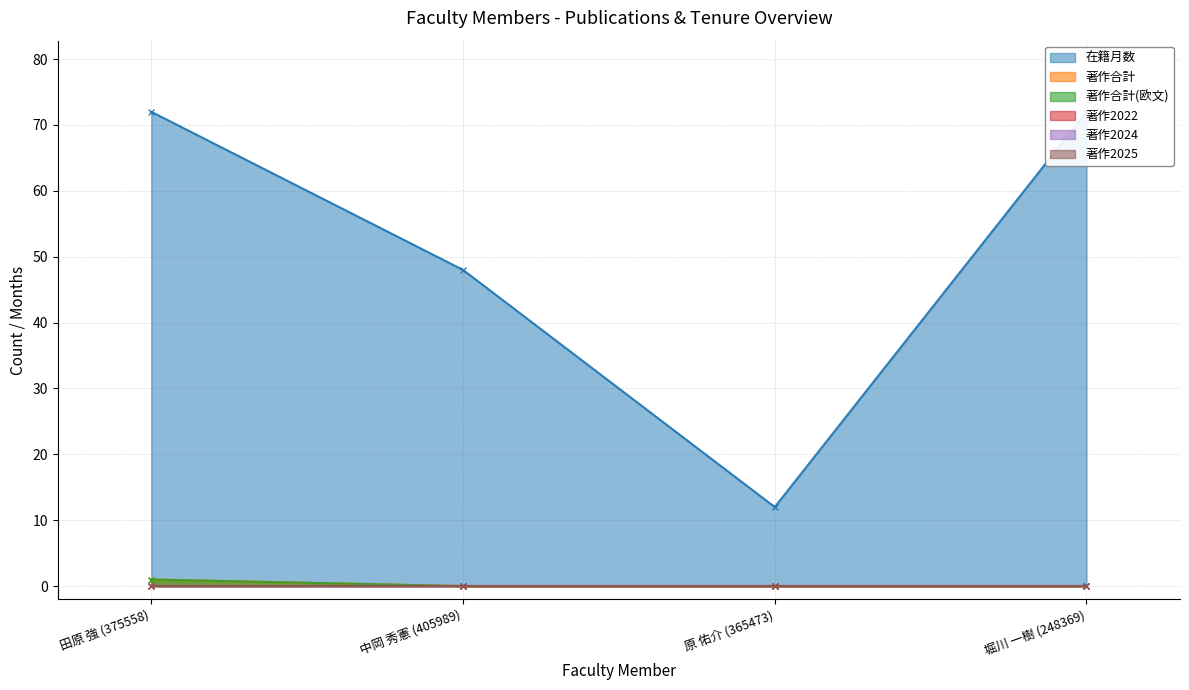

At which category is the sum across all series the highest?

田原 強 (375558)